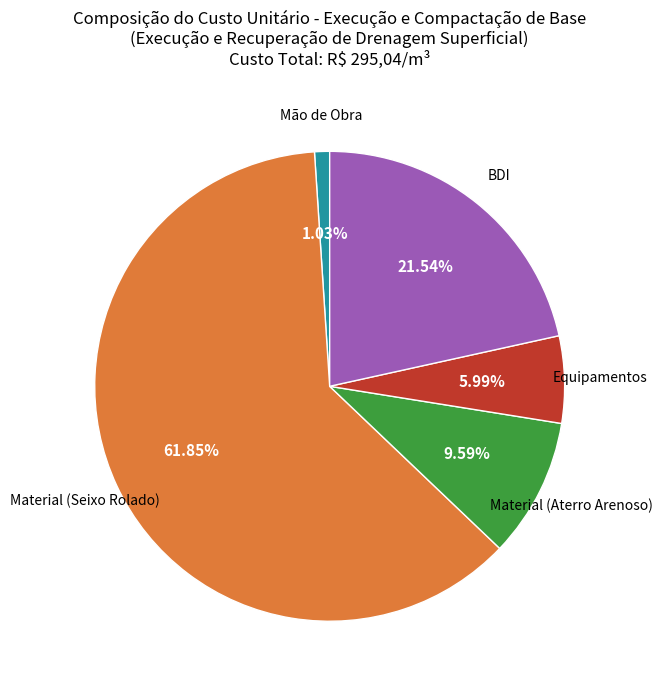

Is there any slice that represents more than half of the pie?

Yes